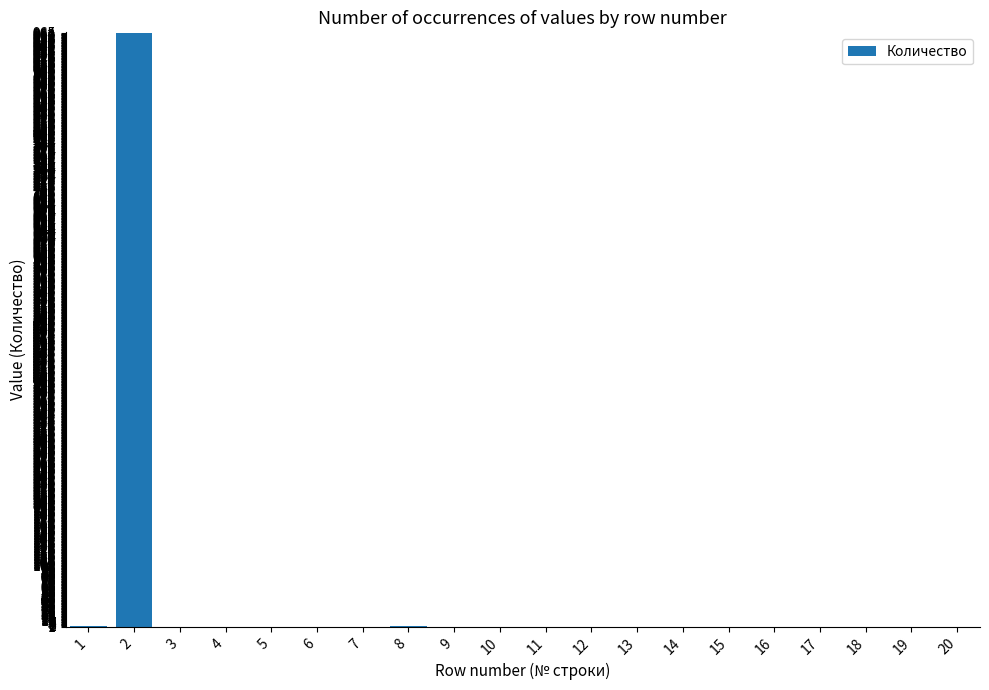

What is the greatest value displayed?

965